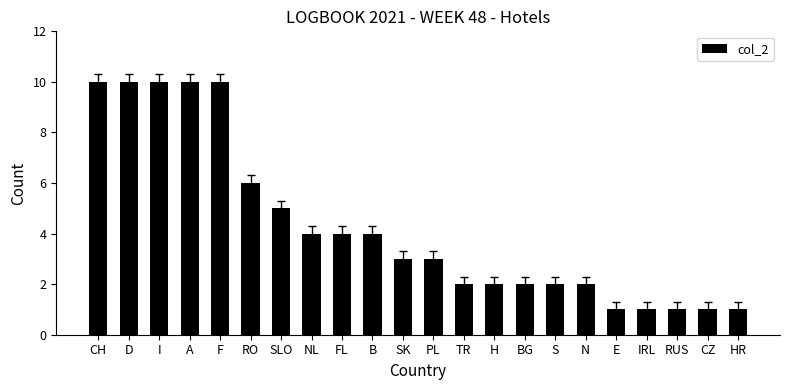

Are the bars grouped side by side (vs. stacked)?

No